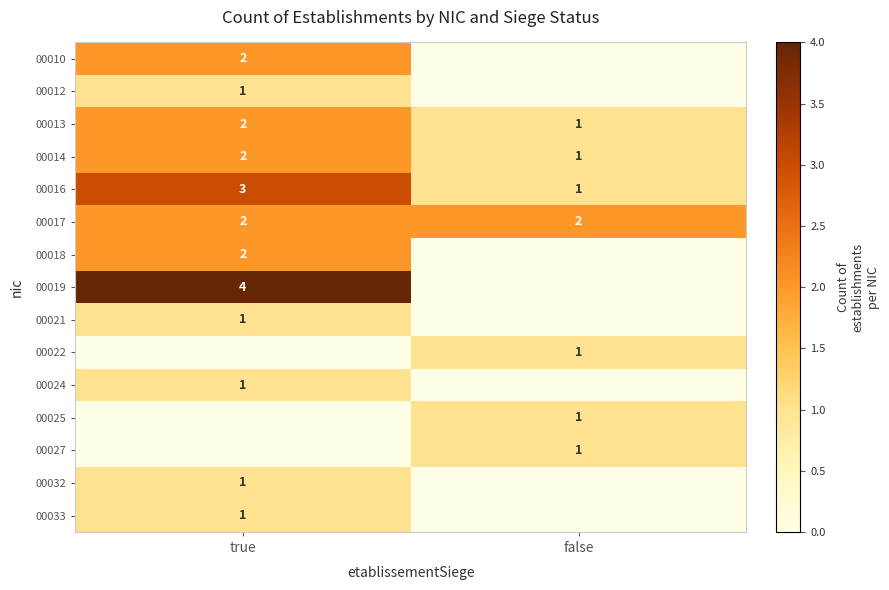

Which label corresponds to the smallest value in the chart?

false